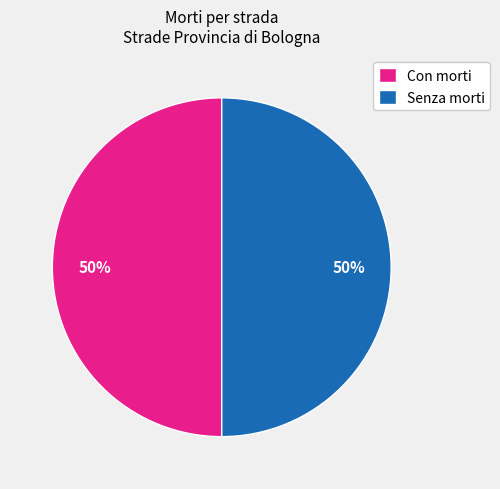

To the nearest percent, what is the average slice percentage?

50%